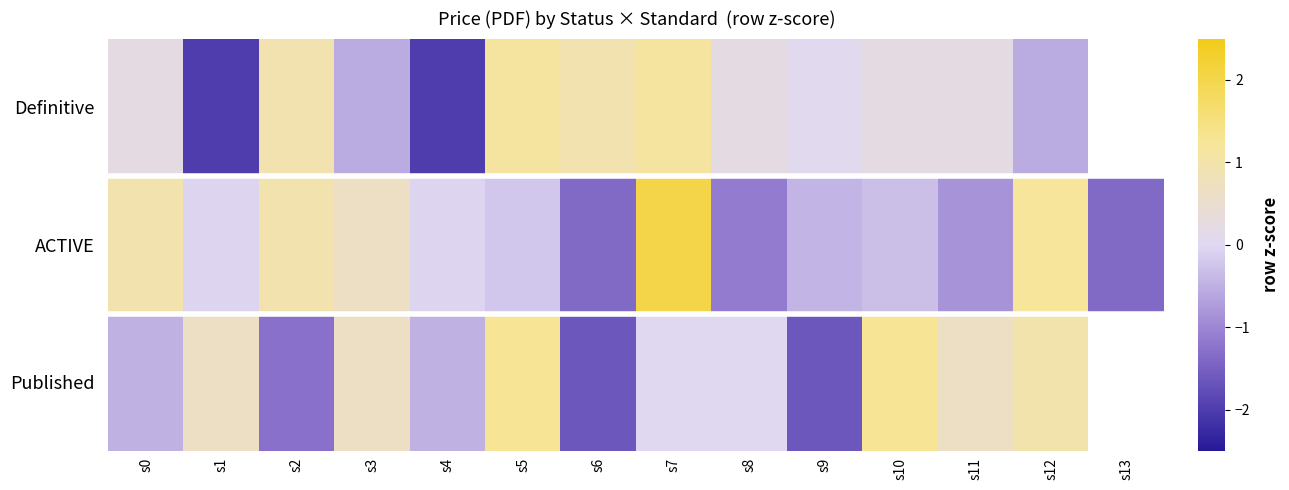

Where does the Published series first go above 0?

s1